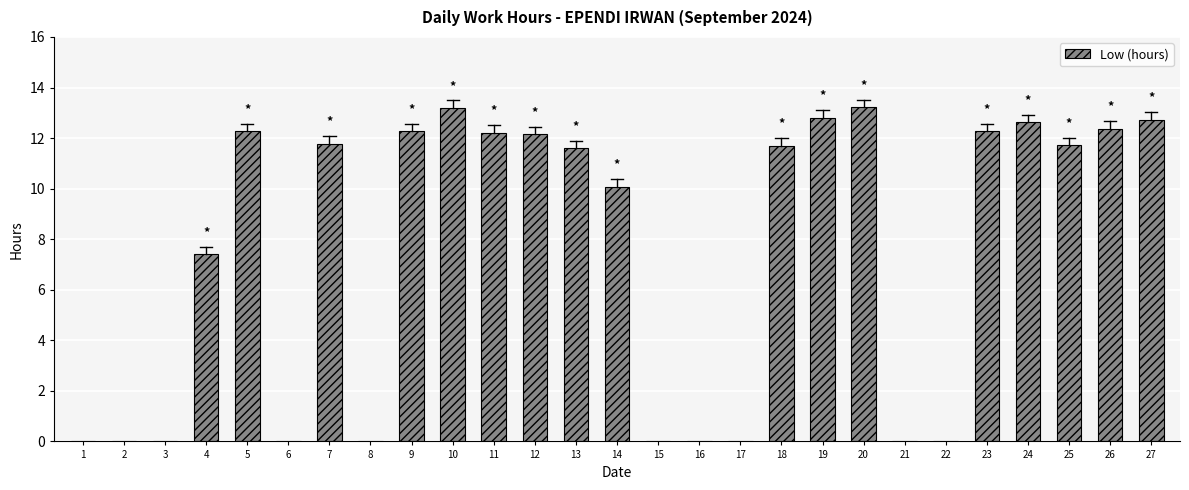

How many data points are above 11?

15